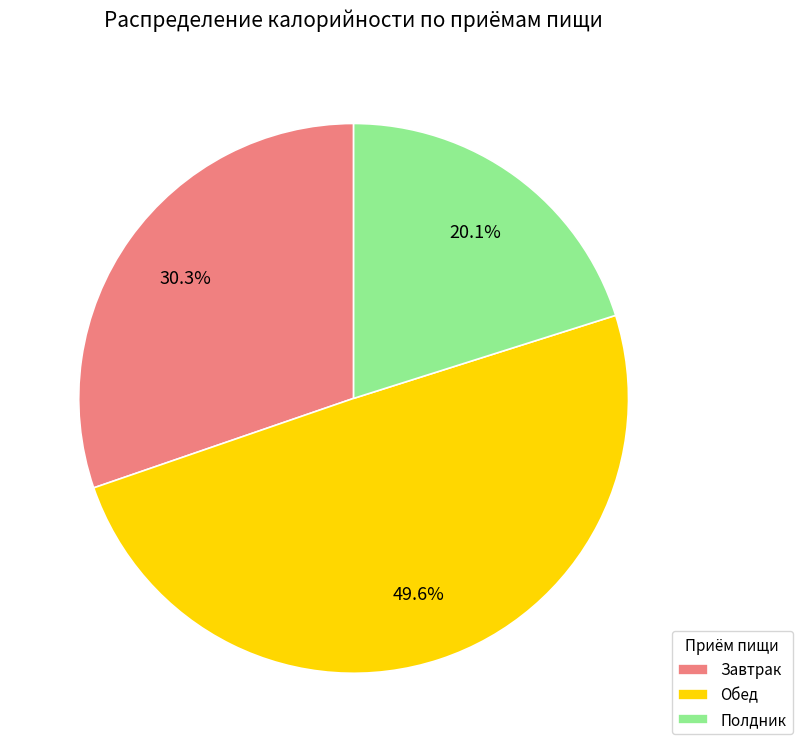

What is the smallest slice in the pie chart?

Полдник